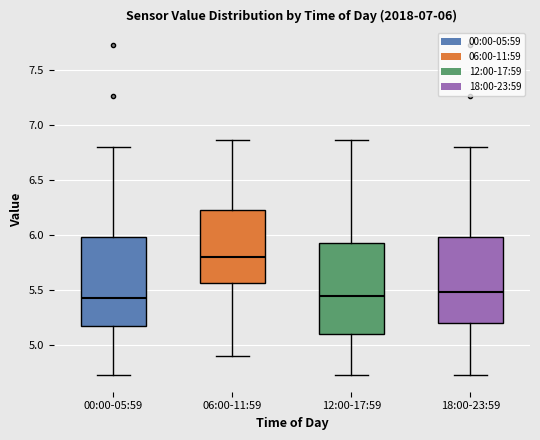

Which box's median line is the highest?

06:00-11:59